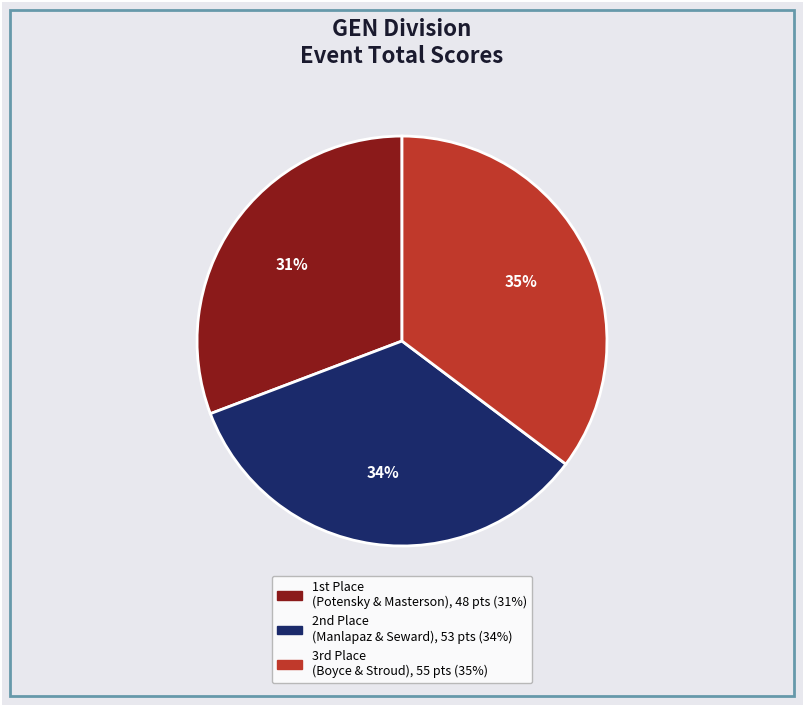

Does any single category account for the majority?

No